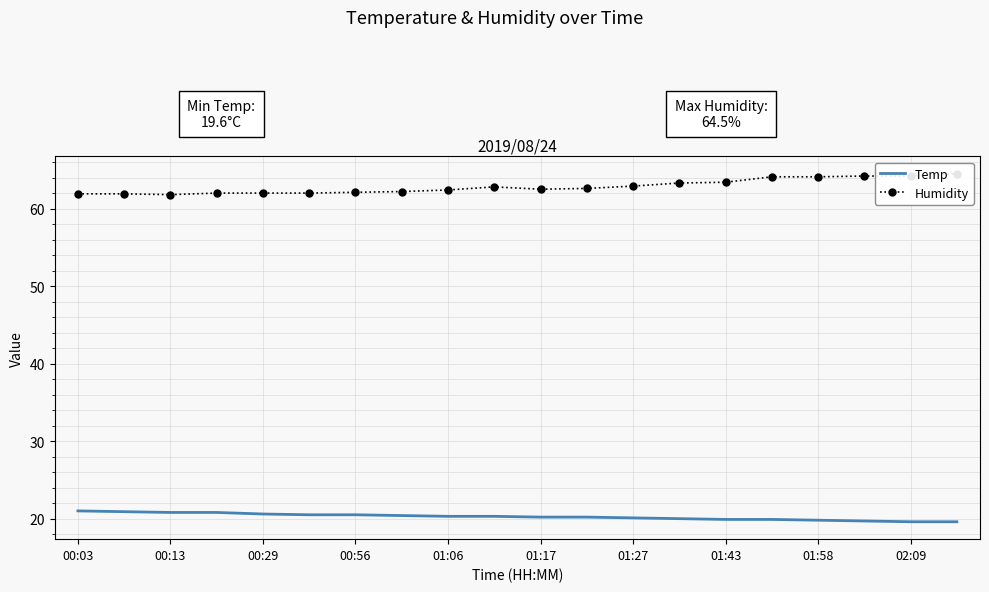

Is it true that Temp equals 27.4 at 00:13?

False